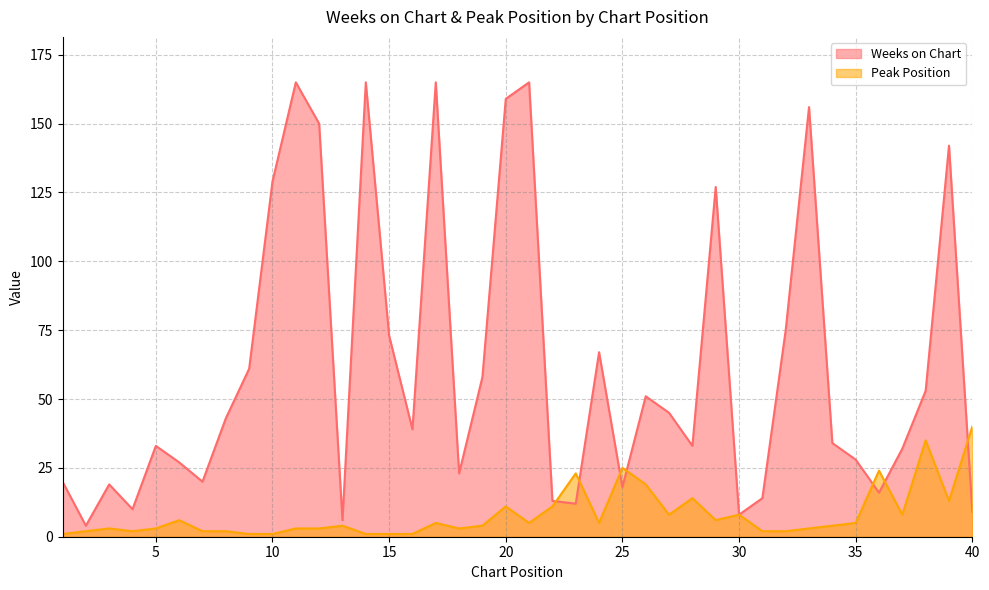

What value does the Peak Position series have at 24, to the nearest 5?

5